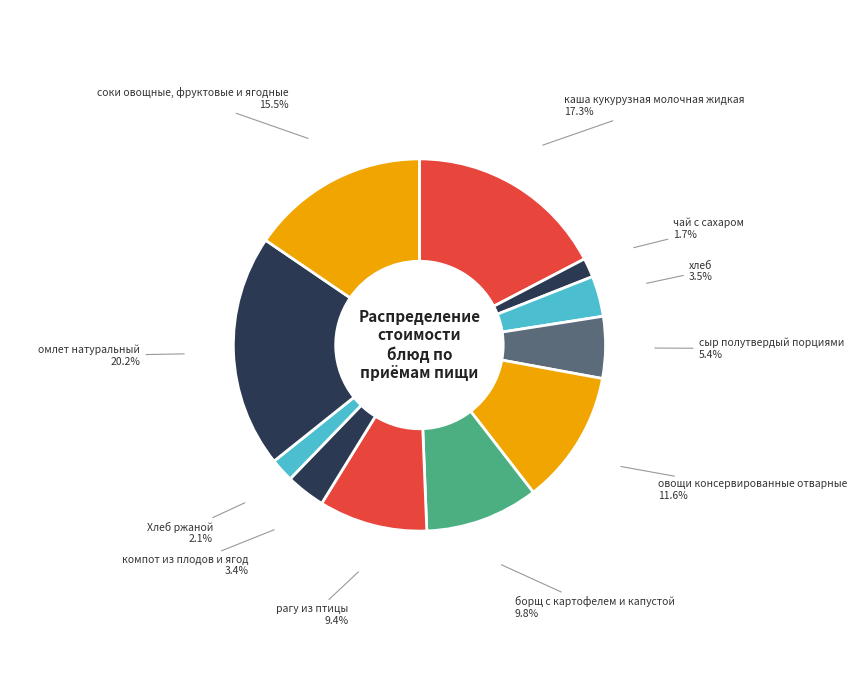

Which category has the biggest portion of the pie?

омлет натуральный